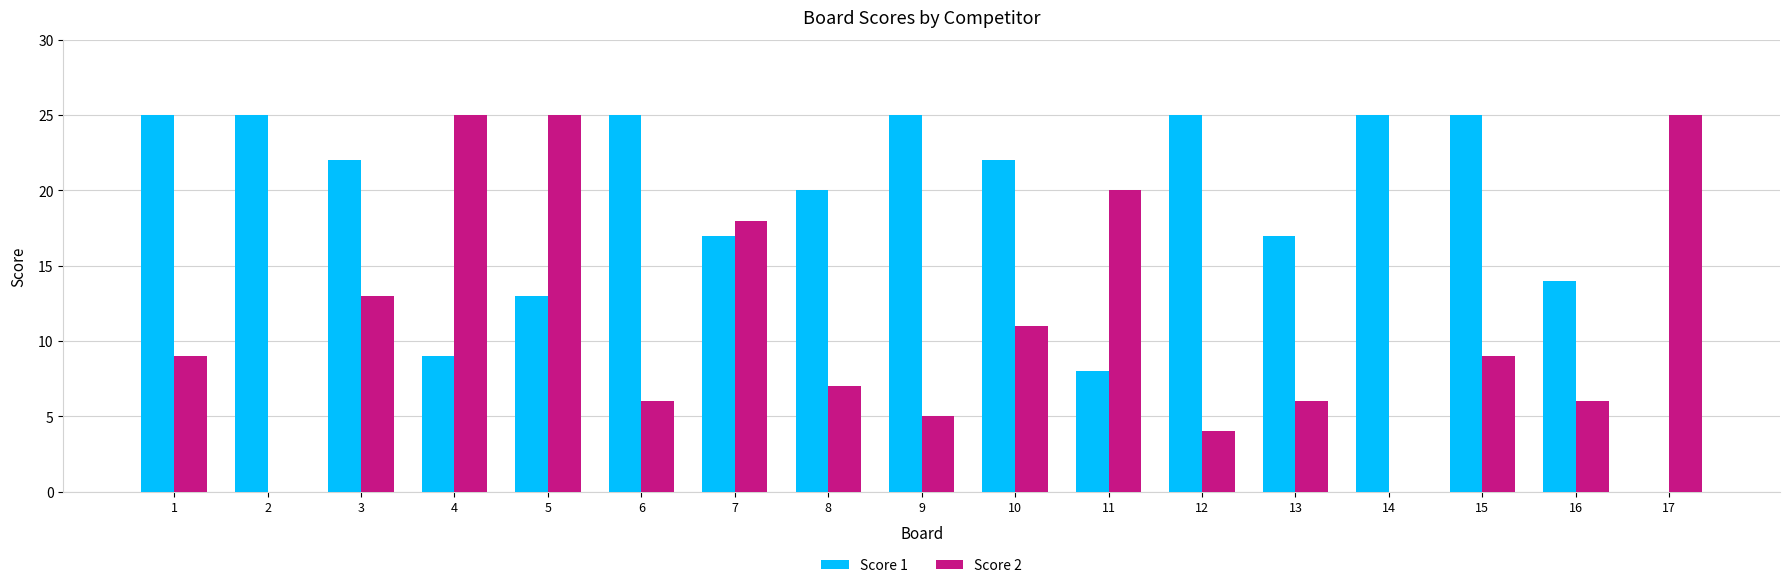

How many data points does each series have?

17